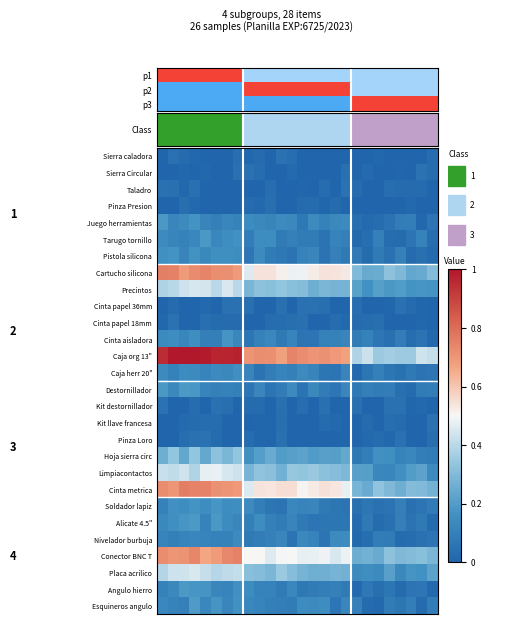

Reading left to right, what are all the values shown in this chart?

Sierra caladora: 0.0	0.0	0.0	0.0	0.0	0.0	0.0	0.0	0.0	0.0	0.0	0.0	0.0	0.0	0.0	0.0	0.0	0.0	0.0	0.0	0.0	0.0	0.0	0.0	0.0	0.0
Sierra Circular: 0.0	0.0	0.0	0.0	0.0	0.0	0.0	0.0	0.0	0.0	0.0	0.0	0.0	0.0	0.0	0.0	0.0	0.0	0.0	0.0	0.0	0.0	0.0	0.0	0.0	0.0
Taladro: 0.0	0.0	0.0	0.0	0.0	0.0	0.0	0.0	0.0	0.0	0.0	0.0	0.0	0.0	0.0	0.0	0.0	0.0	0.0	0.0	0.0	0.0	0.0	0.0	0.0	0.0
Pinza Presion: 0.0	0.0	0.0	0.0	0.0	0.0	0.0	0.0	0.0	0.0	0.0	0.0	0.0	0.0	0.0	0.0	0.0	0.0	0.0	0.0	0.0	0.0	0.0	0.0	0.0	0.0
Juego herramientas: 0.2	0.1	0.1	0.2	0.1	0.1	0.1	0.1	0.1	0.1	0.1	0.1	0.1	0.1	0.1	0.1	0.1	0.1	0.0	0.0	0.0	0.0	0.1	0.1	0.0	0.1
Tarugo tornillo: 0.1	0.1	0.1	0.1	0.2	0.1	0.1	0.2	0.1	0.1	0.1	0.1	0.1	0.1	0.1	0.1	0.1	0.1	0.0	0.0	0.1	0.0	0.0	0.1	0.1	0.0
Pistola silicona: 0.2	0.2	0.1	0.2	0.1	0.2	0.2	0.1	0.1	0.1	0.1	0.1	0.1	0.1	0.1	0.1	0.1	0.1	0.1	0.0	0.1	0.0	0.1	0.0	0.0	0.0
Cartucho silicona: 0.8	0.8	0.7	0.7	0.7	0.7	0.7	0.7	0.5	0.5	0.5	0.5	0.5	0.5	0.5	0.5	0.5	0.5	0.3	0.2	0.3	0.3	0.3	0.2	0.2	0.3
Precintos: 0.4	0.4	0.4	0.4	0.4	0.4	0.4	0.4	0.3	0.3	0.3	0.3	0.3	0.3	0.3	0.3	0.3	0.3	0.2	0.2	0.2	0.2	0.2	0.2	0.2	0.2
Cinta papel 36mm: 0.0	0.0	0.0	0.0	0.0	0.0	0.0	0.0	0.0	0.0	0.0	0.0	0.0	0.0	0.0	0.0	0.0	0.0	0.0	0.0	0.0	0.0	0.0	0.0	0.0	0.0
Cinta papel 18mm: 0.0	0.0	0.0	0.0	0.0	0.0	0.0	0.0	0.0	0.0	0.0	0.0	0.0	0.0	0.0	0.0	0.0	0.0	0.0	0.0	0.0	0.0	0.0	0.0	0.0	0.0
Cinta aisladora: 0.1	0.1	0.1	0.2	0.1	0.1	0.2	0.1	0.1	0.1	0.1	0.1	0.1	0.1	0.1	0.1	0.1	0.1	0.1	0.1	0.1	0.0	0.1	0.0	0.1	0.0
Caja org 13": 1.0	1.0	1.0	1.0	1.0	1.0	1.0	1.0	0.7	0.7	0.7	0.7	0.7	0.7	0.7	0.7	0.7	0.7	0.4	0.4	0.4	0.4	0.4	0.4	0.4	0.4
Caja herr 20": 0.1	0.1	0.1	0.1	0.1	0.1	0.1	0.2	0.1	0.1	0.1	0.1	0.1	0.1	0.1	0.1	0.1	0.1	0.0	0.1	0.1	0.1	0.0	0.1	0.1	0.1
Destornillador: 0.2	0.1	0.2	0.2	0.1	0.1	0.1	0.1	0.1	0.1	0.1	0.1	0.1	0.1	0.1	0.1	0.1	0.1	0.1	0.1	0.1	0.1	0.0	0.0	0.1	0.1
Kit destornillador: 0.0	0.0	0.0	0.0	0.0	0.0	0.0	0.0	0.0	0.0	0.0	0.0	0.0	0.0	0.0	0.0	0.0	0.0	0.0	0.0	0.0	0.0	0.0	0.0	0.0	0.0
Kit llave francesa: 0.0	0.0	0.0	0.0	0.0	0.0	0.0	0.0	0.0	0.0	0.0	0.0	0.0	0.0	0.0	0.0	0.0	0.0	0.0	0.0	0.0	0.0	0.0	0.0	0.0	0.0
Pinza Loro: 0.0	0.0	0.0	0.0	0.0	0.0	0.0	0.0	0.0	0.0	0.0	0.0	0.0	0.0	0.0	0.0	0.0	0.0	0.0	0.0	0.0	0.0	0.0	0.0	0.0	0.0
Hoja sierra circ: 0.3	0.3	0.2	0.3	0.2	0.3	0.3	0.3	0.2	0.2	0.2	0.2	0.2	0.2	0.2	0.2	0.2	0.2	0.1	0.1	0.2	0.2	0.1	0.1	0.1	0.1
Limpiacontactos: 0.4	0.4	0.4	0.4	0.5	0.5	0.4	0.4	0.3	0.3	0.3	0.3	0.3	0.3	0.3	0.3	0.3	0.3	0.2	0.2	0.1	0.1	0.2	0.2	0.2	0.1
Cinta metrica: 0.7	0.7	0.8	0.7	0.7	0.7	0.7	0.7	0.5	0.5	0.5	0.5	0.5	0.5	0.5	0.5	0.5	0.5	0.3	0.2	0.3	0.3	0.3	0.3	0.3	0.3
Soldador lapiz: 0.1	0.2	0.1	0.2	0.1	0.2	0.1	0.1	0.1	0.1	0.1	0.1	0.1	0.1	0.1	0.1	0.1	0.1	0.0	0.1	0.0	0.1	0.1	0.0	0.1	0.1
Alicate 4.5": 0.1	0.2	0.2	0.2	0.1	0.2	0.1	0.1	0.1	0.1	0.1	0.1	0.1	0.1	0.1	0.1	0.1	0.1	0.0	0.1	0.0	0.0	0.1	0.1	0.1	0.0
Nivelador burbuja: 0.1	0.1	0.1	0.1	0.1	0.1	0.1	0.1	0.1	0.1	0.1	0.1	0.1	0.1	0.1	0.1	0.1	0.1	0.0	0.0	0.1	0.1	0.0	0.0	0.0	0.1
Conector BNC T: 0.7	0.7	0.7	0.7	0.7	0.7	0.7	0.8	0.5	0.5	0.5	0.5	0.5	0.5	0.5	0.5	0.5	0.5	0.3	0.3	0.2	0.3	0.3	0.3	0.3	0.3
Placa acrilico: 0.4	0.4	0.4	0.5	0.4	0.4	0.4	0.4	0.3	0.3	0.3	0.3	0.3	0.3	0.3	0.3	0.3	0.3	0.1	0.1	0.1	0.2	0.1	0.2	0.2	0.2
Angulo hierro: 0.1	0.1	0.2	0.2	0.2	0.1	0.1	0.2	0.1	0.1	0.1	0.1	0.1	0.1	0.1	0.1	0.1	0.1	0.0	0.1	0.0	0.1	0.0	0.1	0.1	0.0
Esquineros angulo: 0.1	0.1	0.1	0.2	0.1	0.2	0.1	0.2	0.1	0.1	0.1	0.1	0.1	0.1	0.1	0.1	0.1	0.1	0.1	0.0	0.0	0.1	0.1	0.1	0.0	0.1